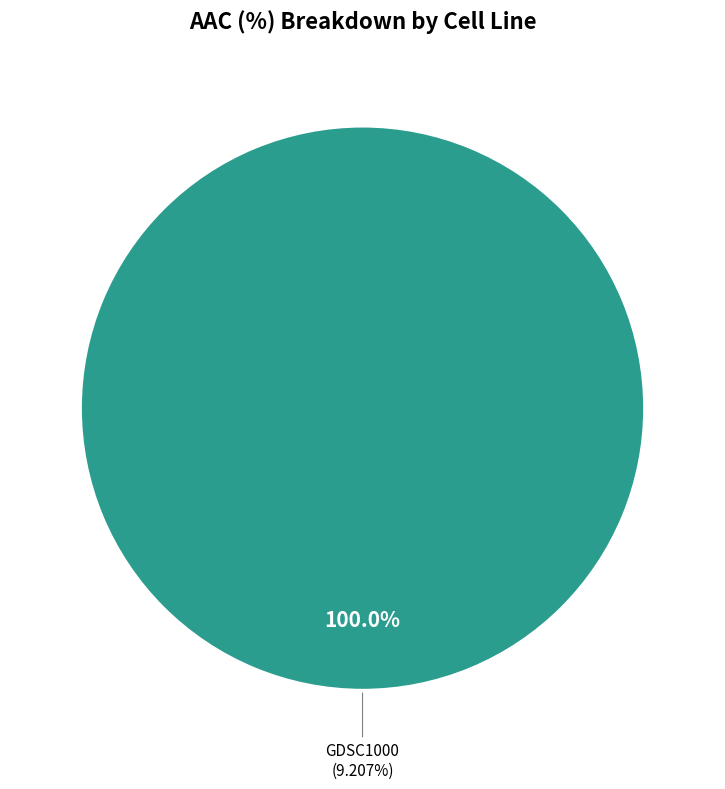

Is it true that CTRPv2 is 13% of the pie?

False